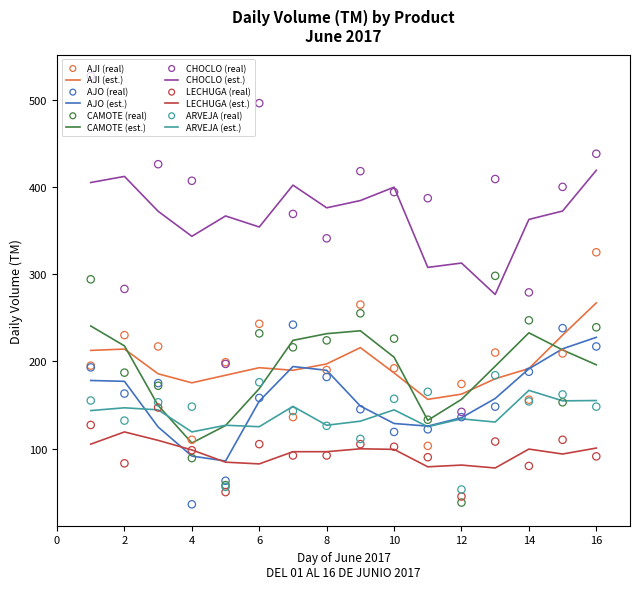

Which series contains the lowest Y value?

AJO